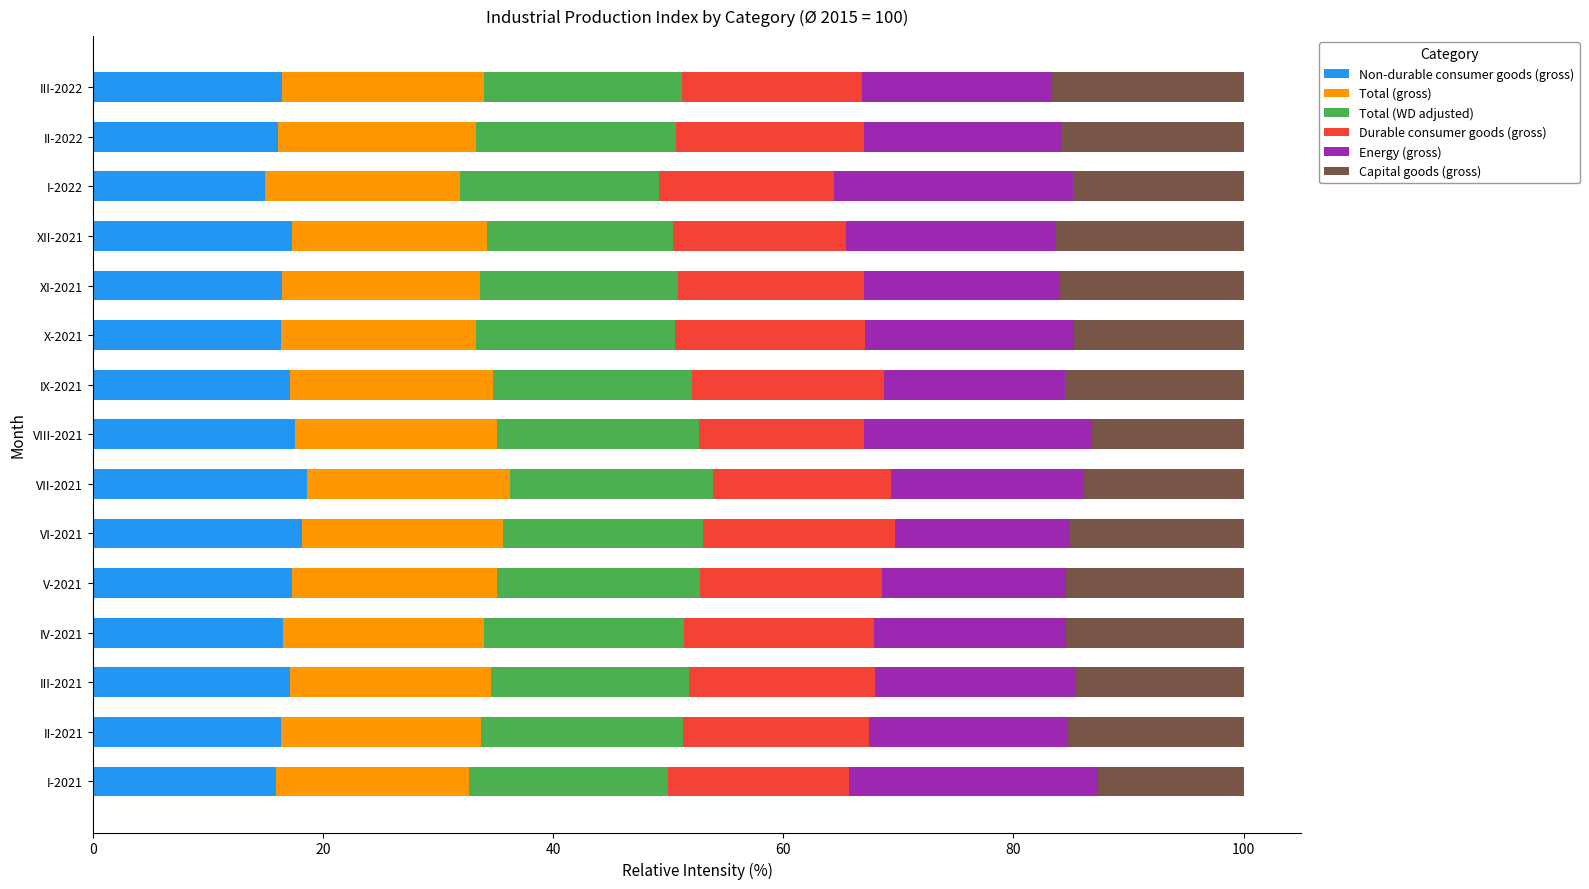

What is the difference between the Non-durable consumer goods (gross) values at IX-2021 and I-2022?

2.2